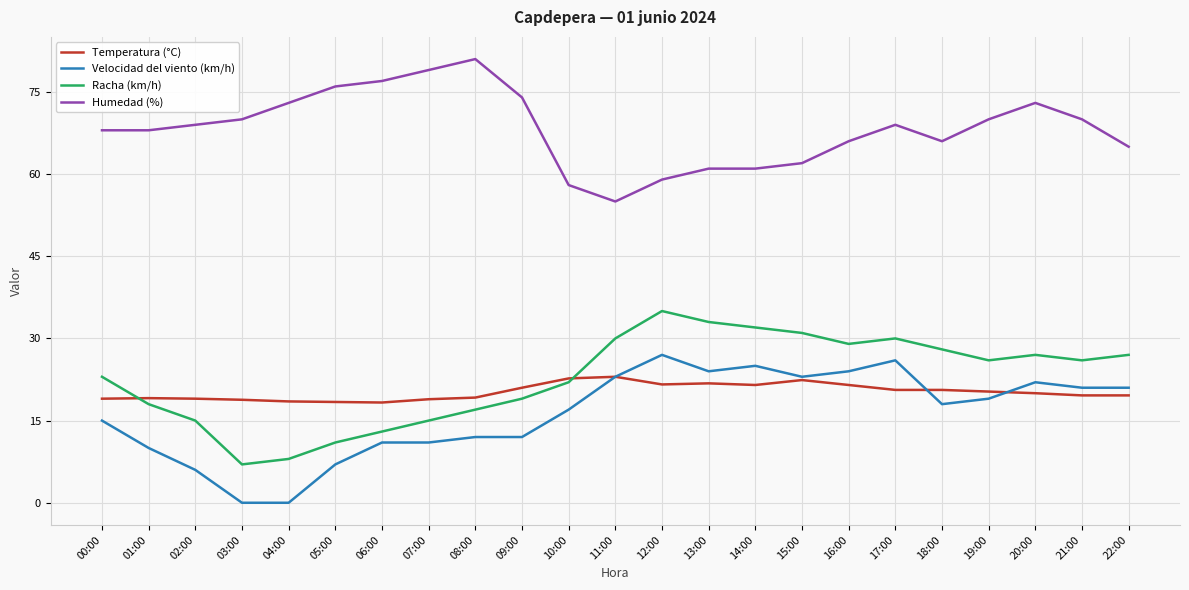

At 02:00, list the series in order from smallest to largest.

Velocidad del viento (km/h), Racha (km/h), Temperatura (°C), Humedad (%)